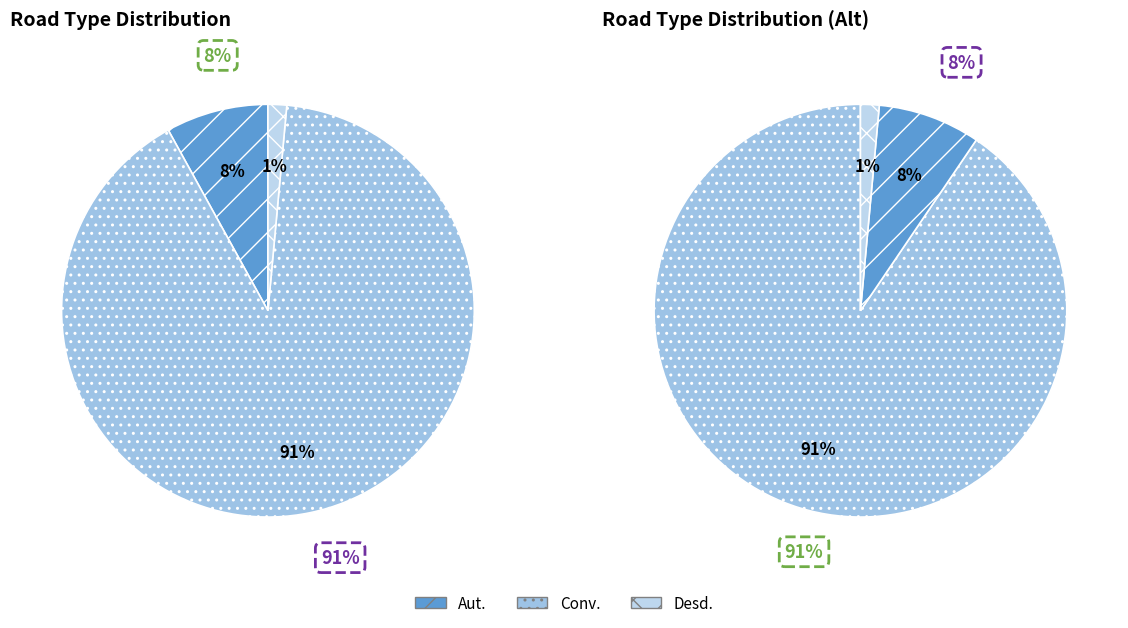

How many segments does this pie chart have?

3